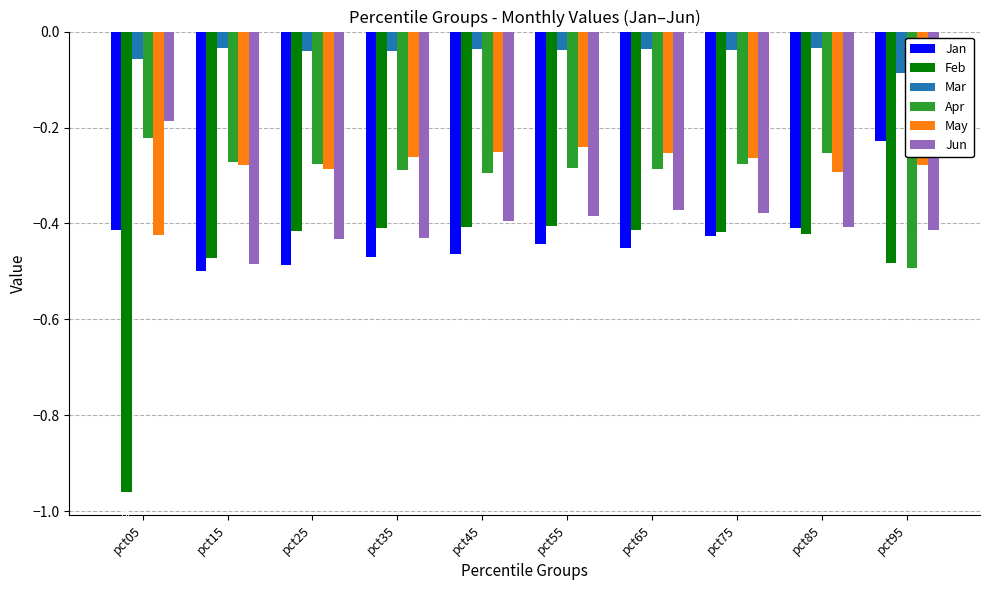

Is the value of Jan at pct15 greater than the value of Feb at pct05?

Yes